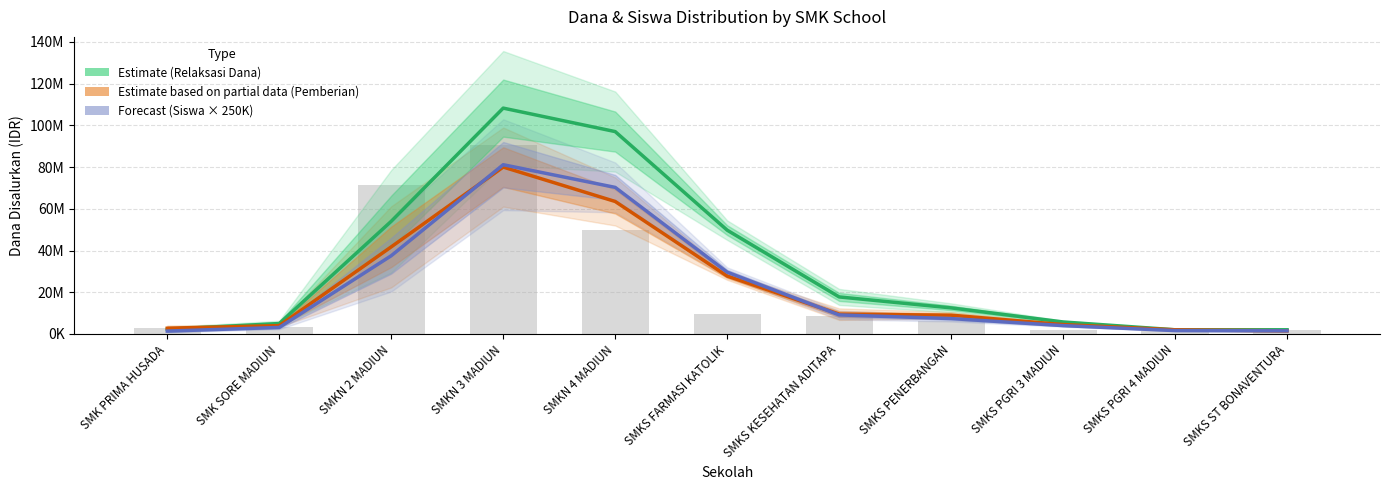

What is the value of the Estimate (Relaksasi Dana) bar at the 4th from the left?

108250000